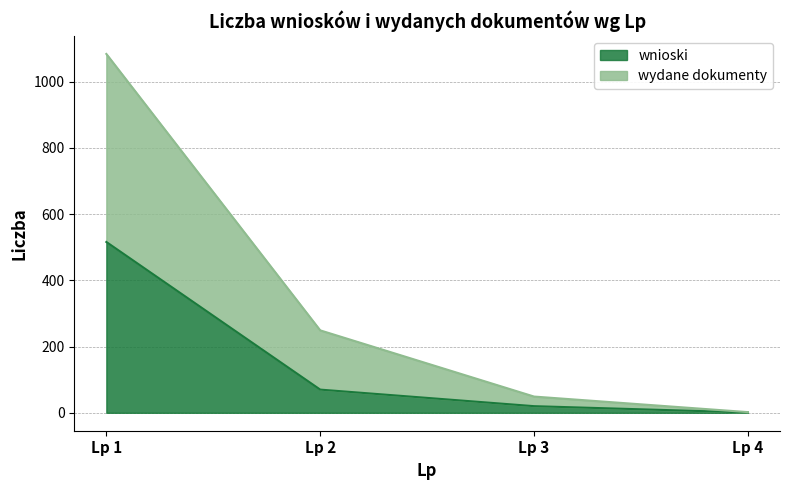

Rank the categories by wnioski value from highest to lowest.

Lp 1, Lp 2, Lp 3, Lp 4